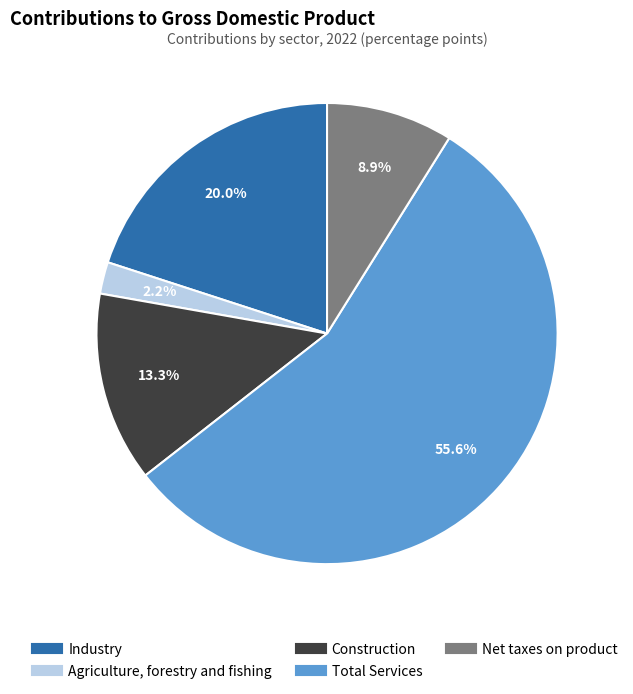

Count the number of slices in the pie.

5